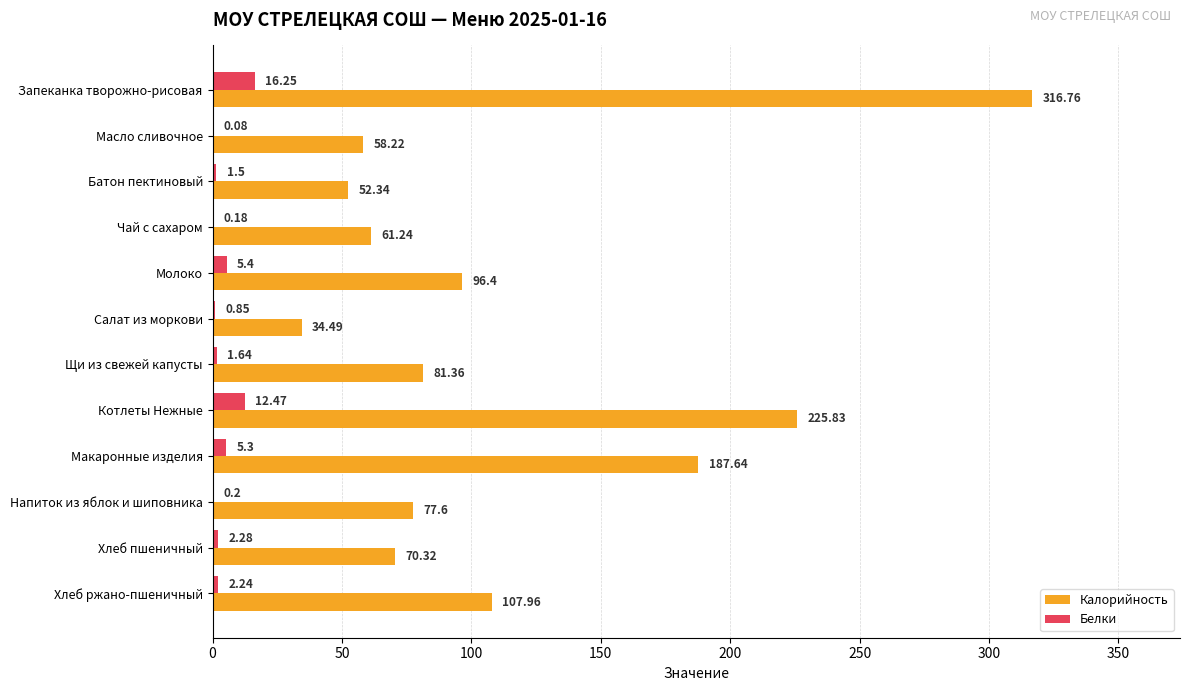

At which label is Калорийность closest to 175?

Макаронные изделия